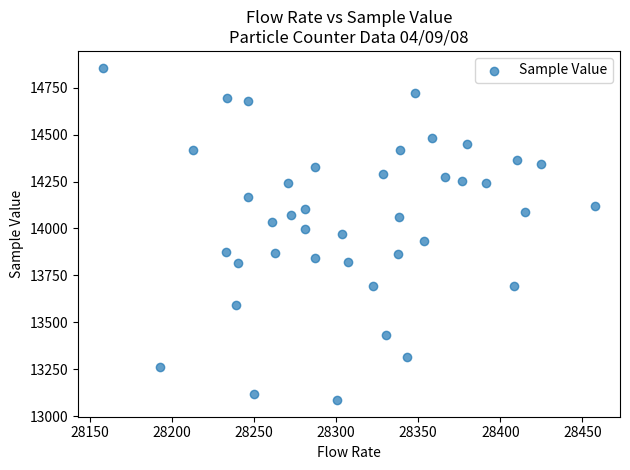

What is the range of Y values (max minus min)?

1771